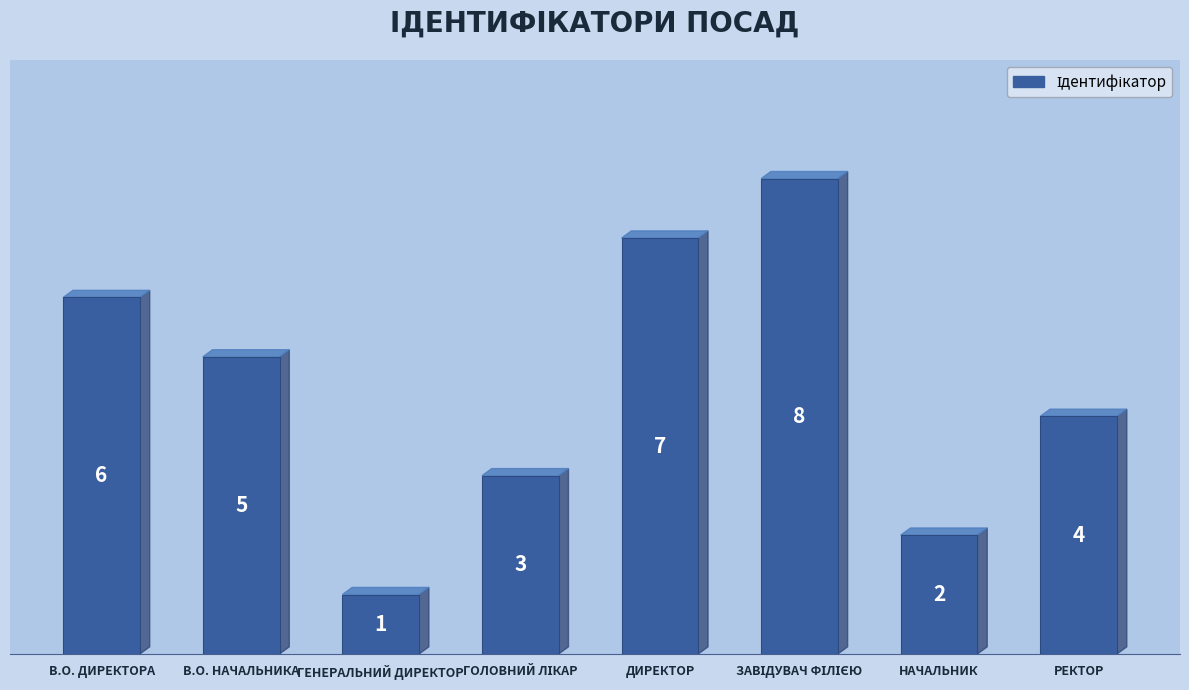

Where is the data nearest to the value 4?

РЕКТОР